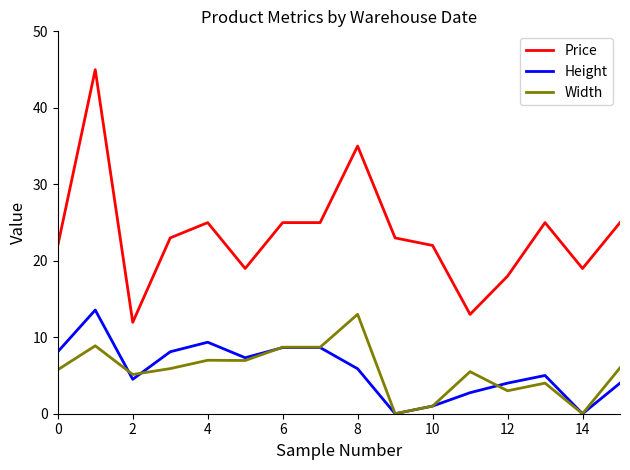

Which series has the largest range (max minus min)?

Price